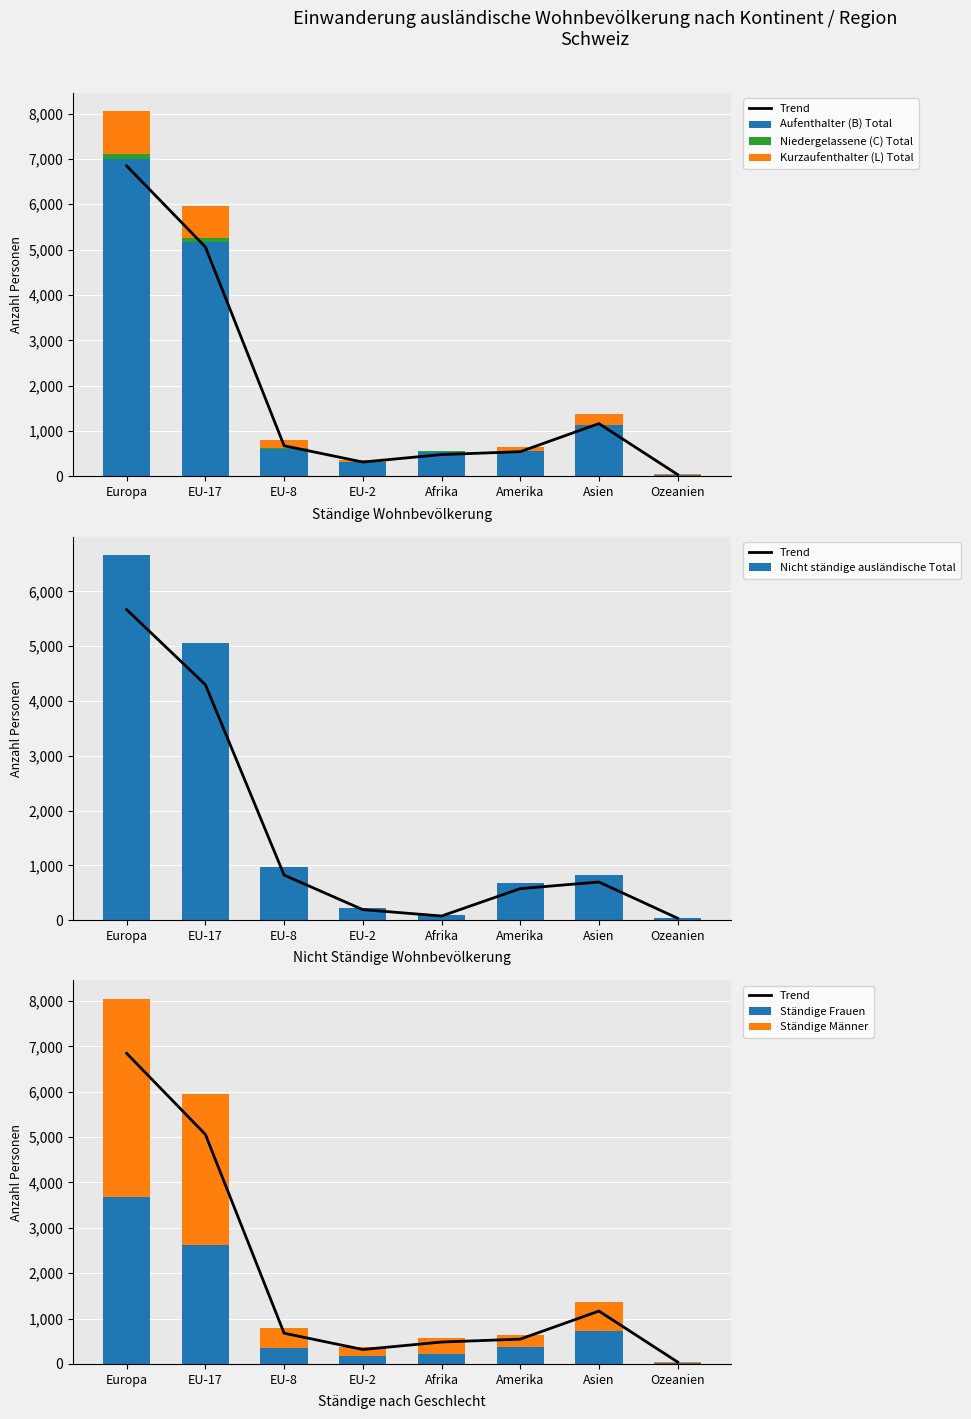

Does the chart contain any negative values?

No